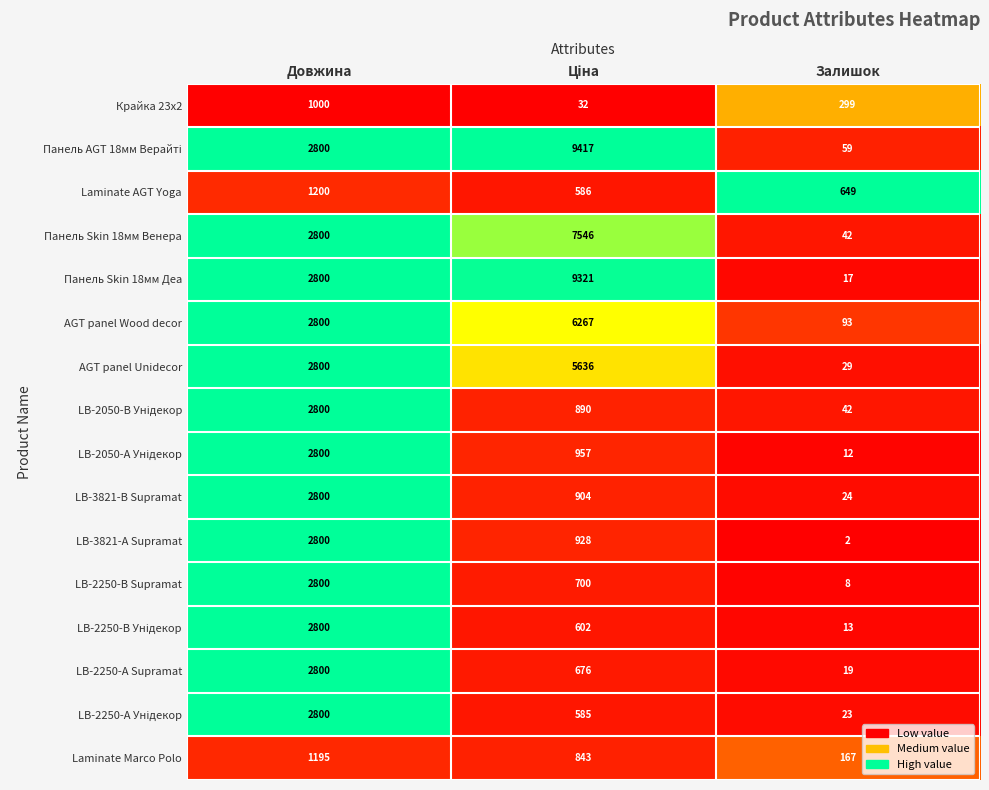

What is the difference between the maximum and minimum values in the LB-2250-В Supramat series?

2792